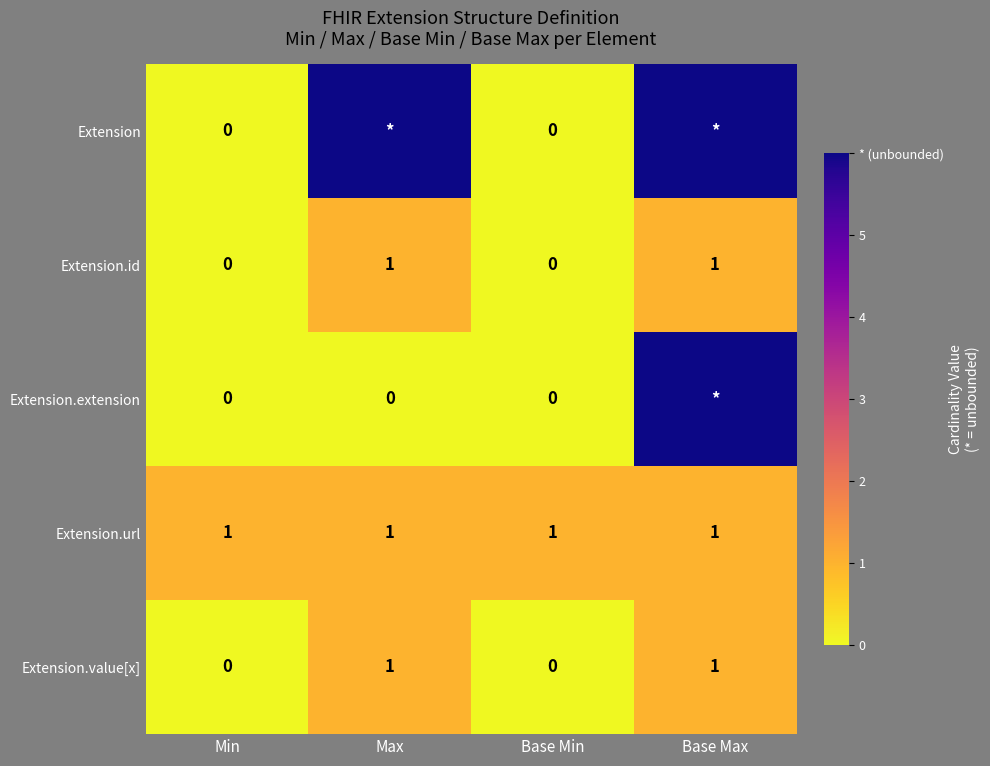

What is the sum of all Extension.url values?

4